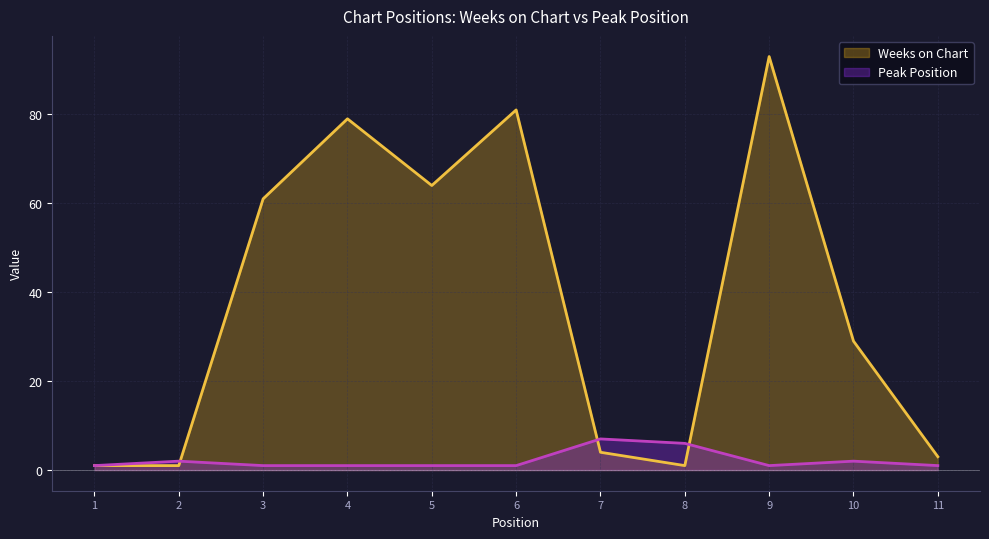

What is the minimum value shown in the chart?

1